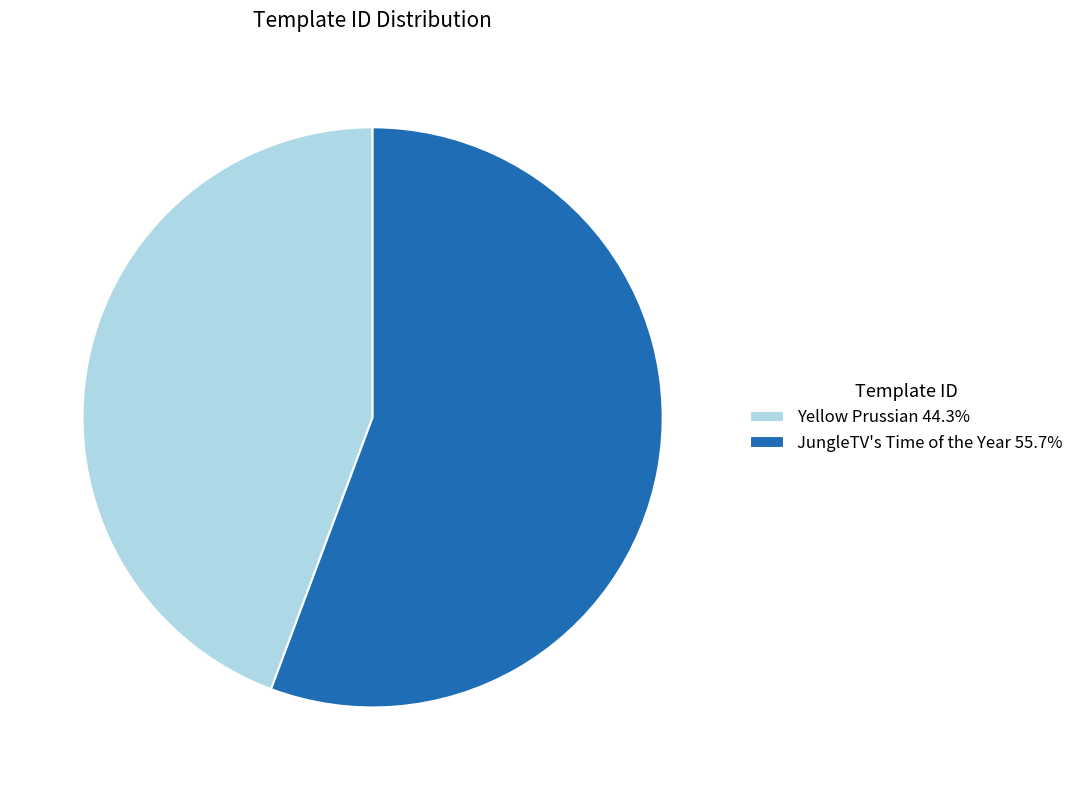

Does any single category account for the majority?

Yes